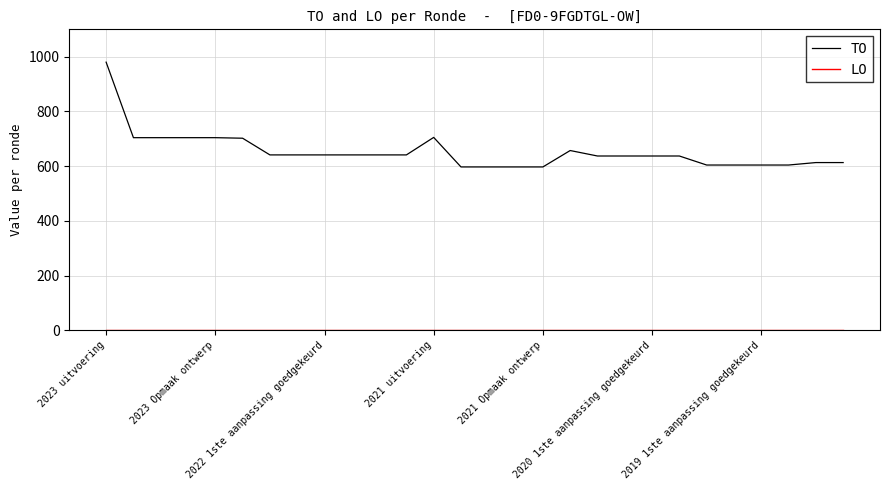

Which series has the largest total across all categories?

TO